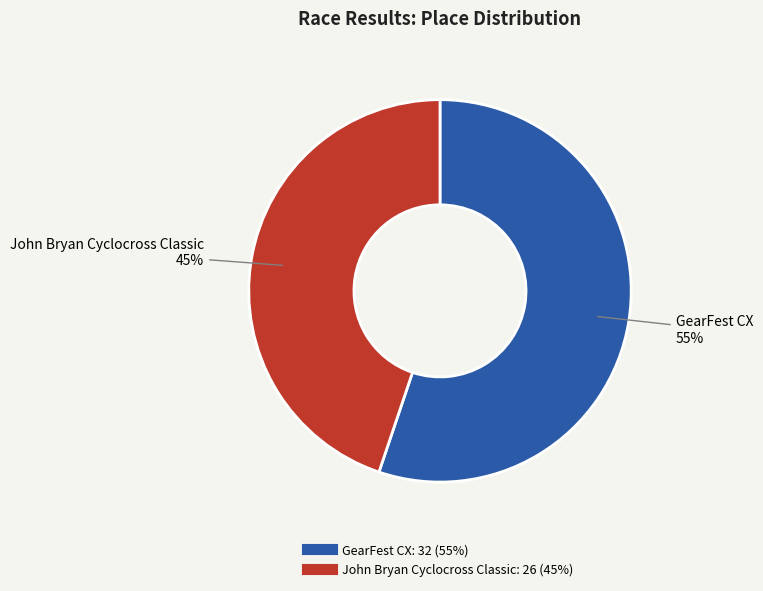

Is there a majority slice in this chart?

Yes